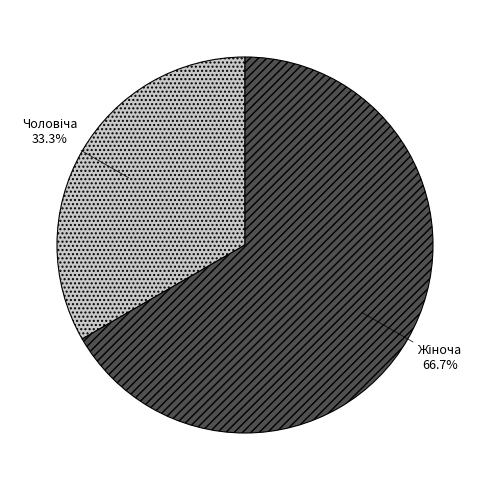

Is there any slice that represents more than half of the pie?

Yes